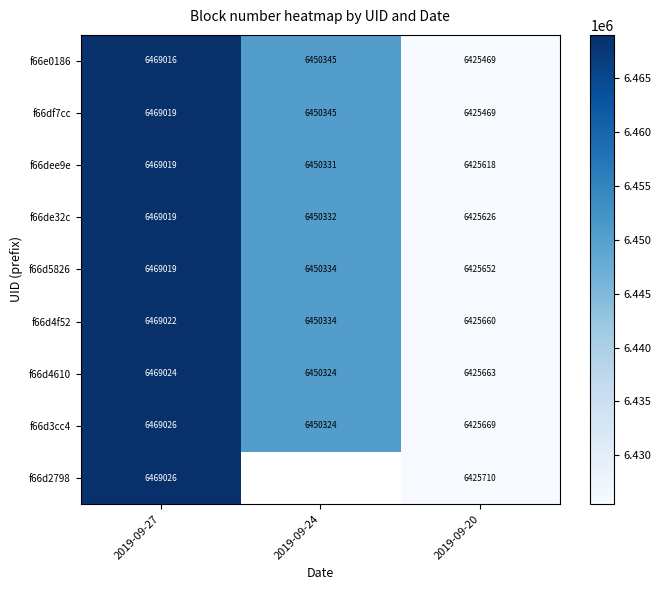

List the labels in order of f66df7cc value, smallest first.

2019-09-20, 2019-09-24, 2019-09-27